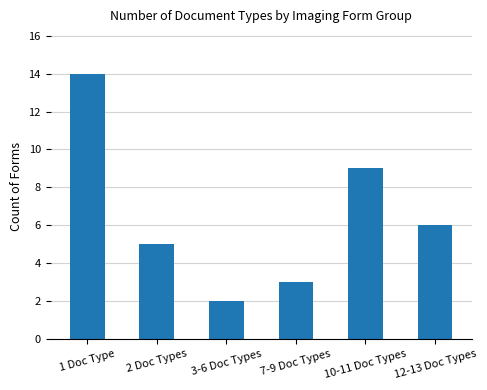

Is it true that the value at 1 Doc Type is 14?

True